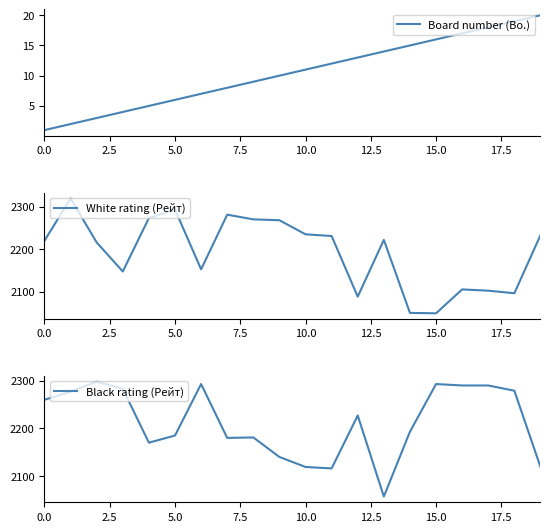

What is the sum of all Board number (Bo.) values?

210